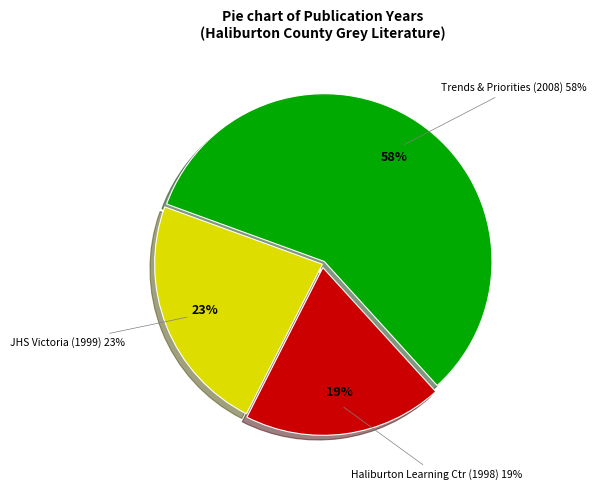

Which slice is the smallest?

The Haliburton Highlands Learning Centre